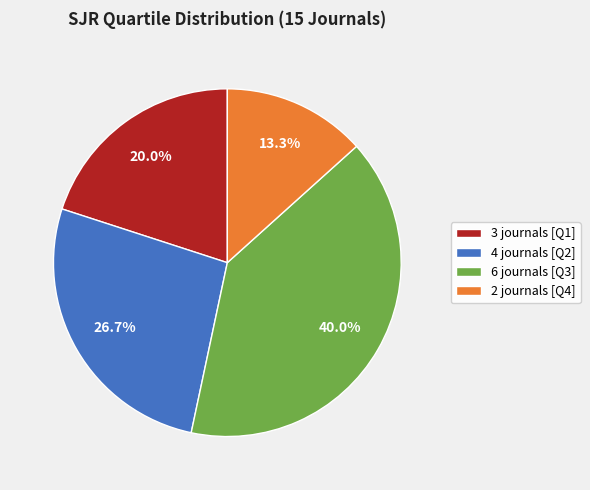

Is there a majority slice in this chart?

No